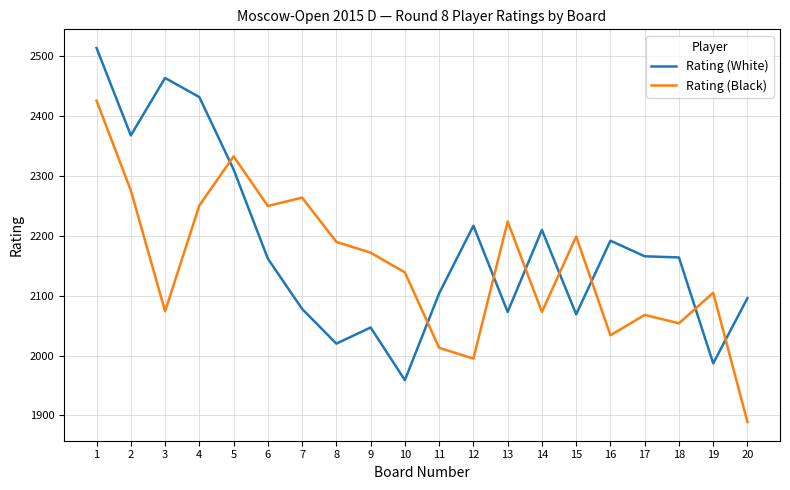

Rank the series by their average value, from lowest to highest.

Rating (Black), Rating (White)